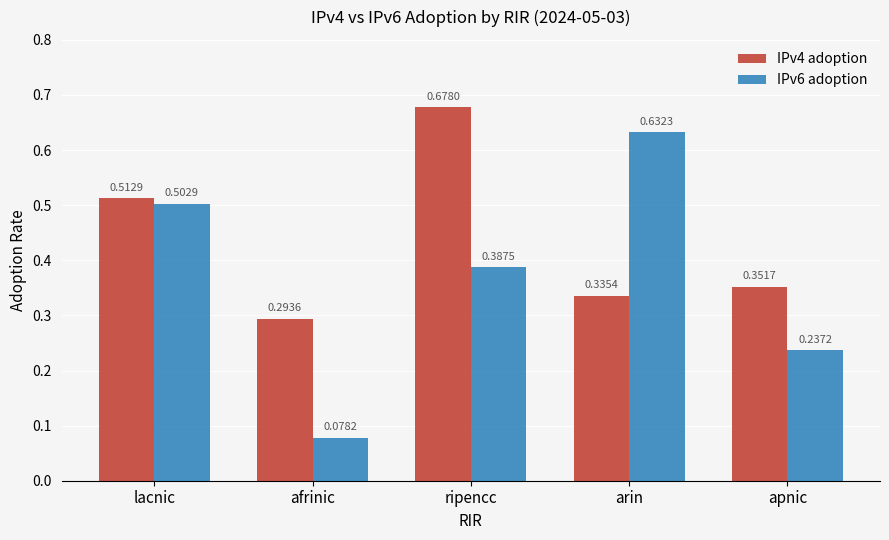

Between afrinic and arin, which series saw the biggest shift?

IPv6 adoption